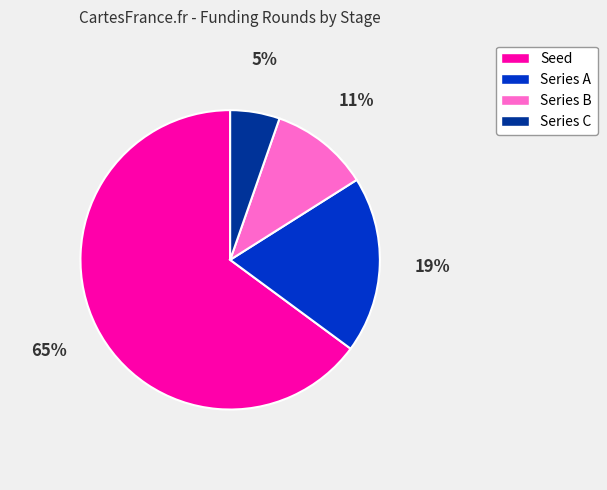

Is there any slice that represents more than half of the pie?

Yes